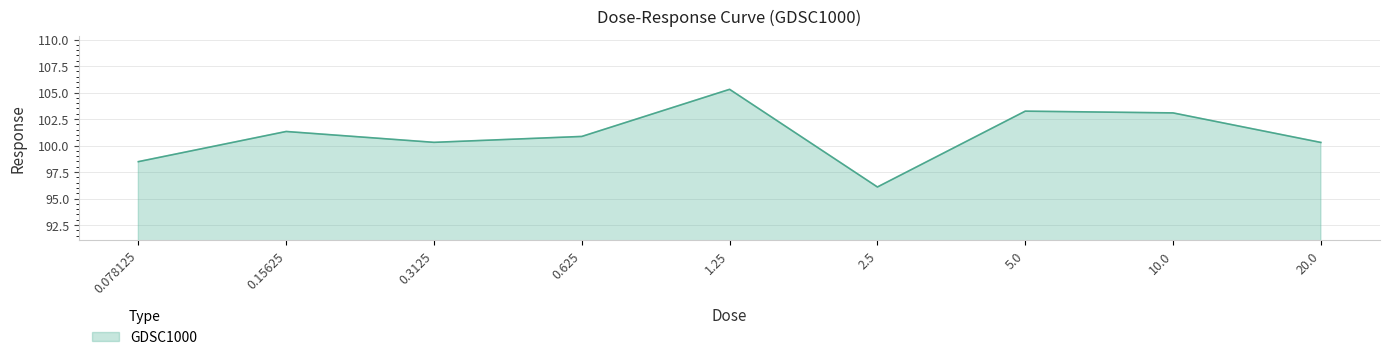

Is it true that the value at 0.3125 is 100.3?

True